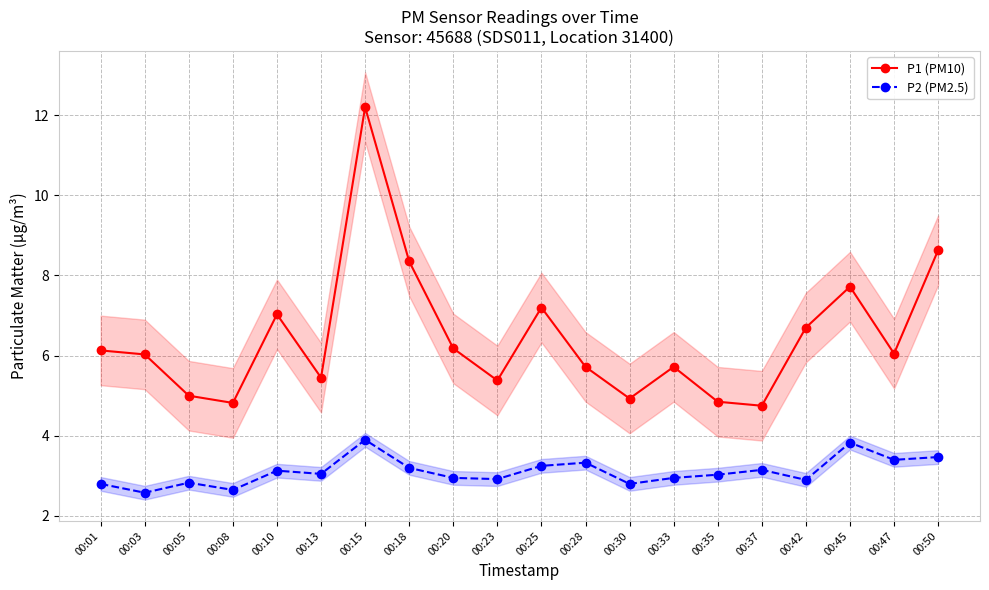

Which has a higher value, 00:45 or 00:47?

00:45